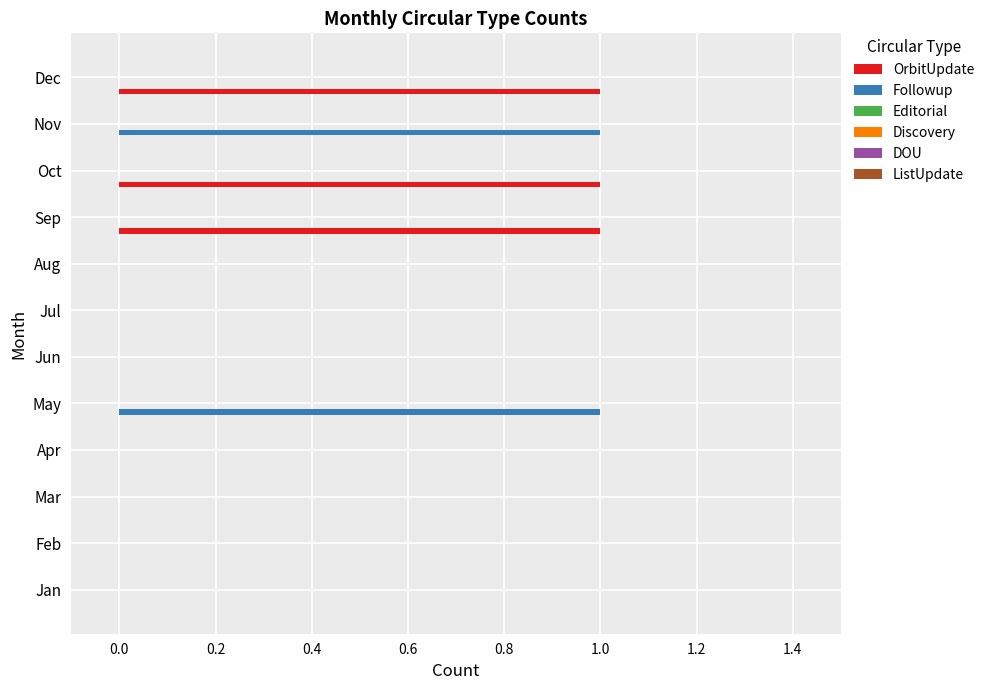

Between Aug and Oct, which series saw the biggest shift?

OrbitUpdate